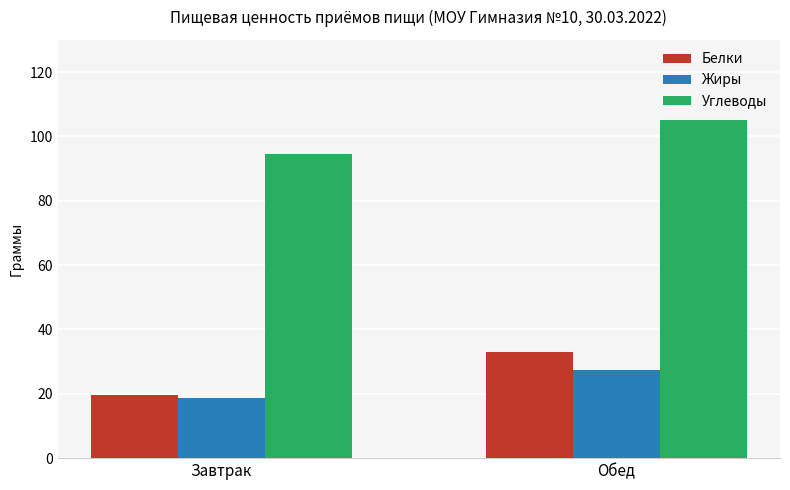

Reading right to left, extract all data points from this chart.

Белки: 32.9	19.7
Жиры: 27.5	18.8
Углеводы: 105.1	94.5